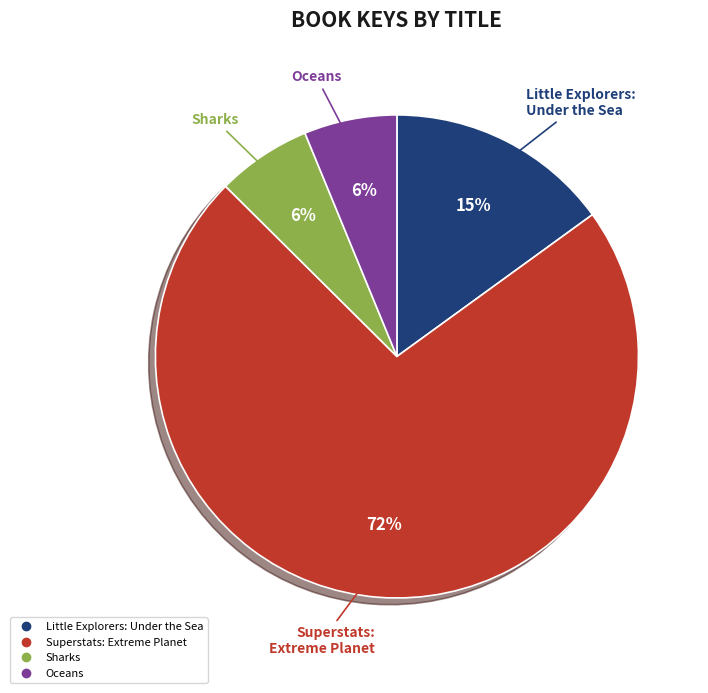

What is the ratio of the value at Superstats: Extreme Planet to the value at Little Explorers: Under the Sea?

4.8